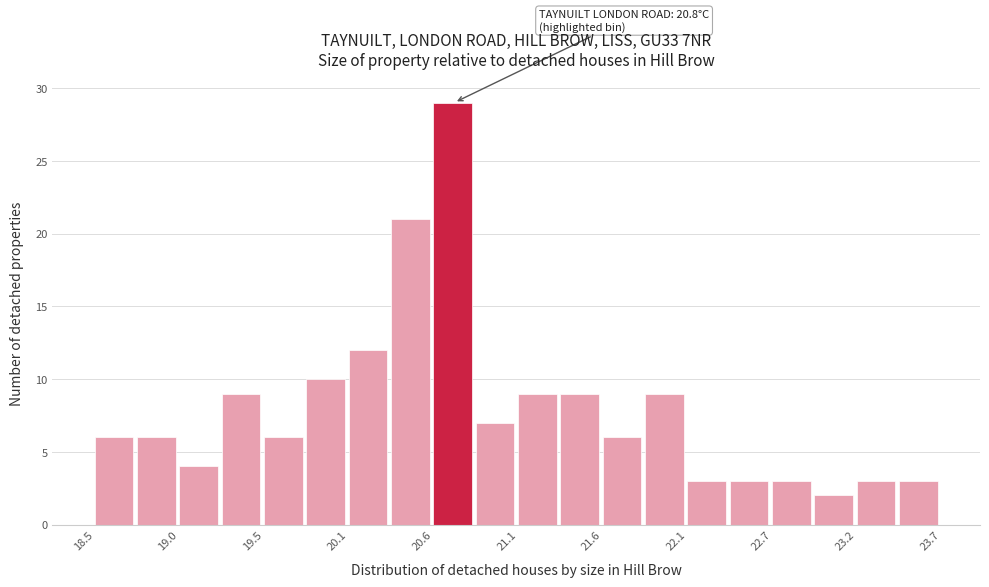

Read against the x-axis, roughly where is the centre of the tallest bar?

20.7